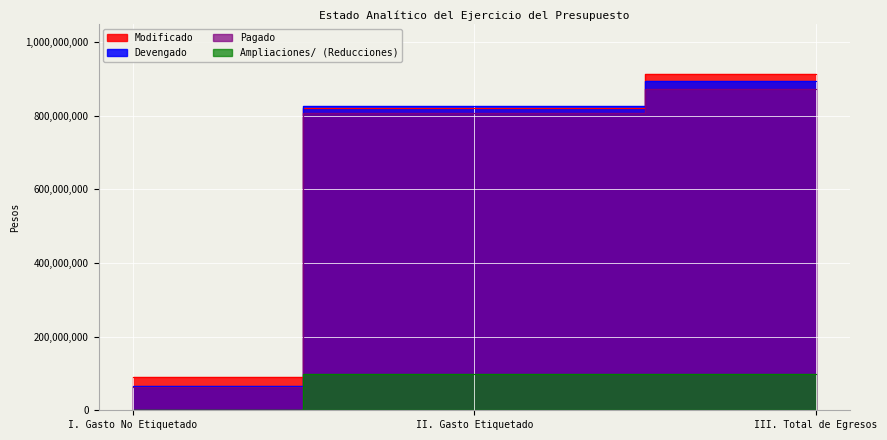

What are all the series names shown in the legend?

Modificado, Devengado, Pagado, Ampliaciones/ (Reducciones)